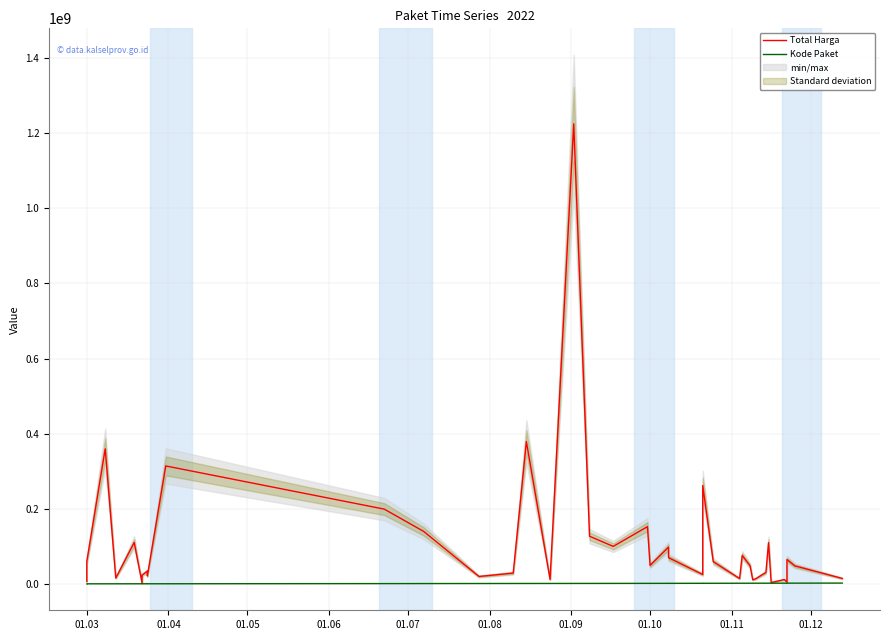

How many values in the Total Harga series exceed 48140000?

19